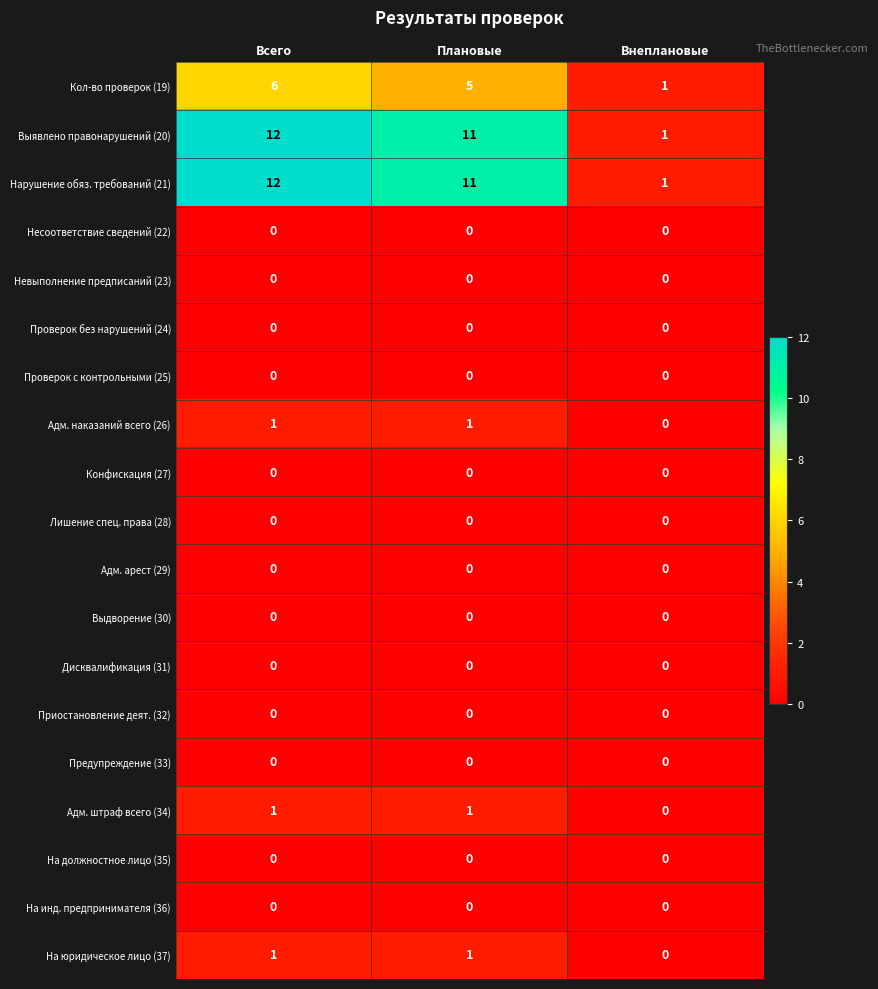

The value of Конфискация (27) at Плановые is 0. True or false?

True